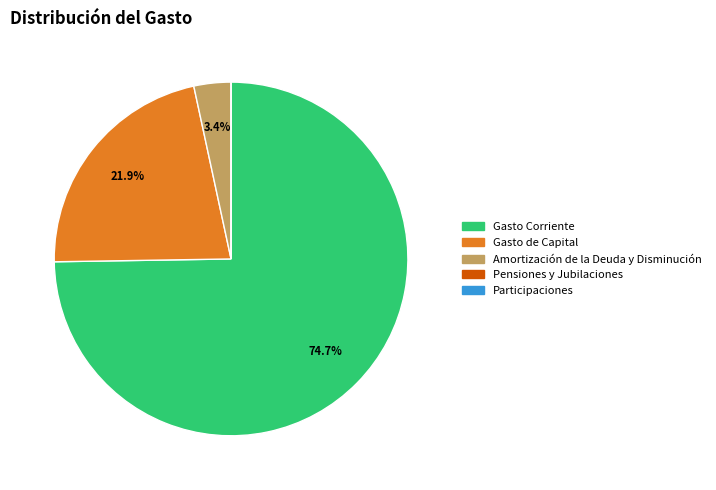

To the nearest percent, what is the average slice percentage?

20%